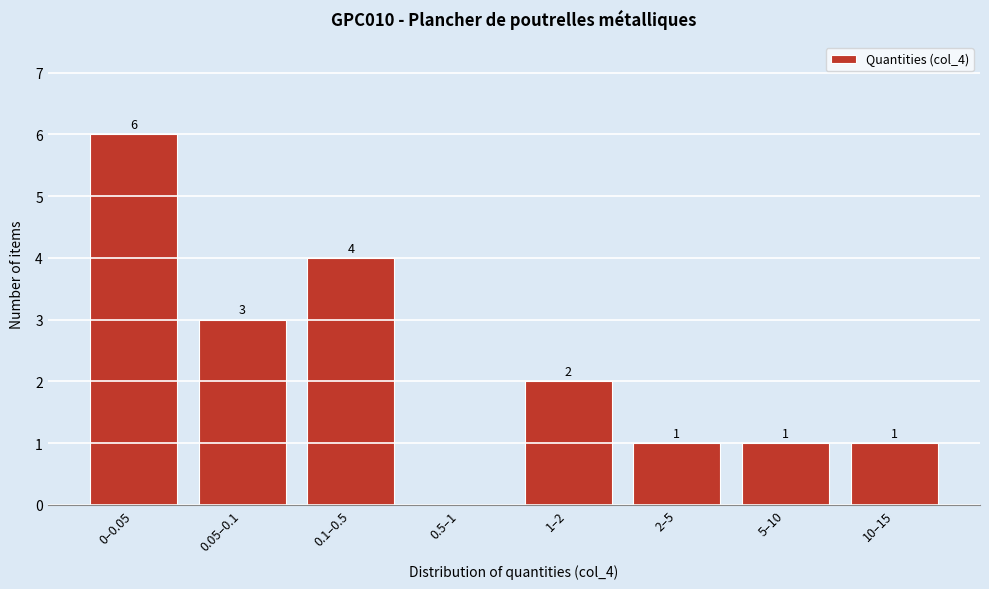

Reading left to right, what are all the values shown in this chart?

0–0.05=6	0.05–0.1=3	0.1–0.5=4	0.5–1=0	1–2=2	2–5=1	5–10=1	10–15=1